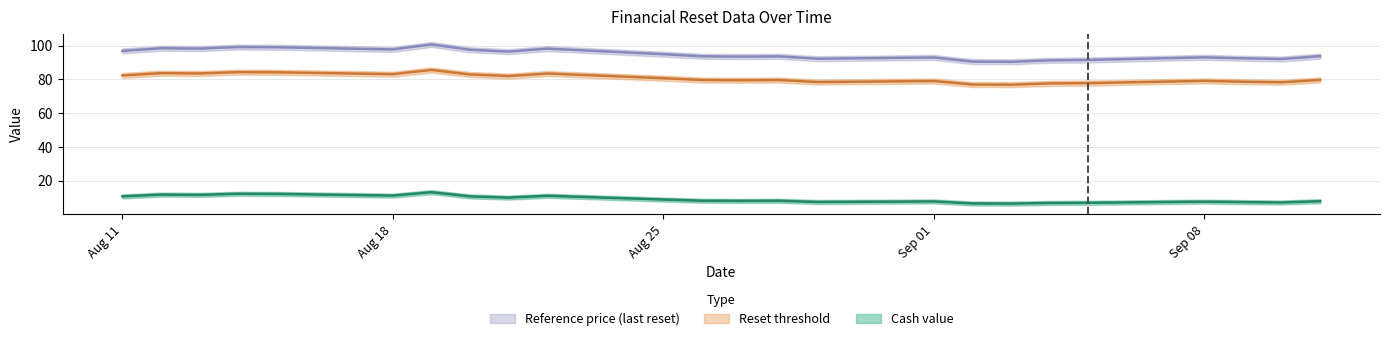

Read the Reset threshold value at 2025-08-14.

84.3